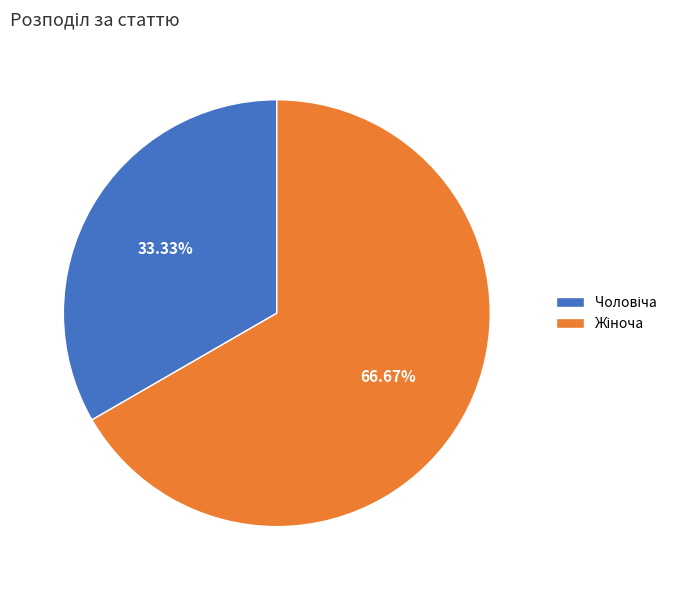

Is there a majority slice in this chart?

Yes